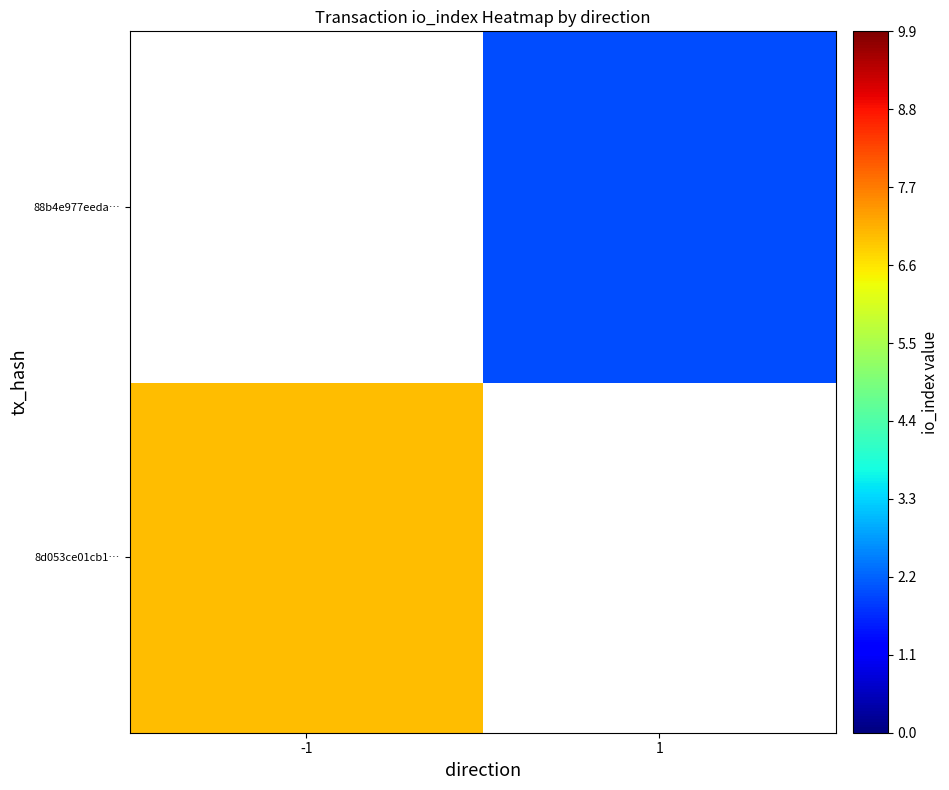

At which label is 8d053ce01cb1… closest to 7?

-1